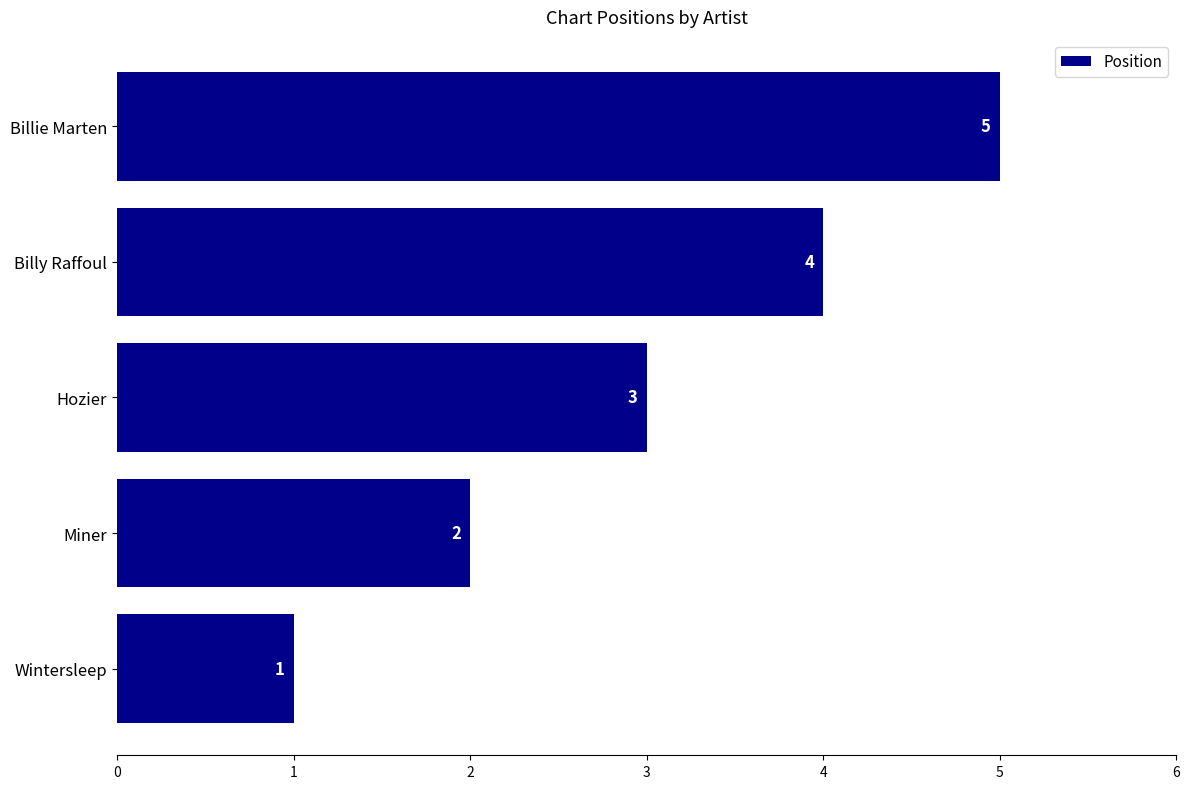

Approximately how many times larger is the value at Miner compared to Billy Raffoul?

0.5